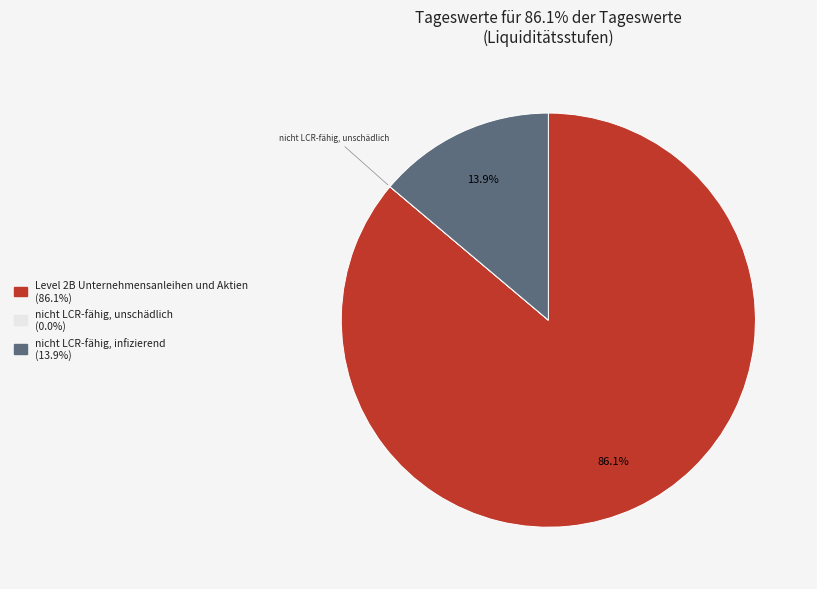

Is there a majority slice in this chart?

Yes